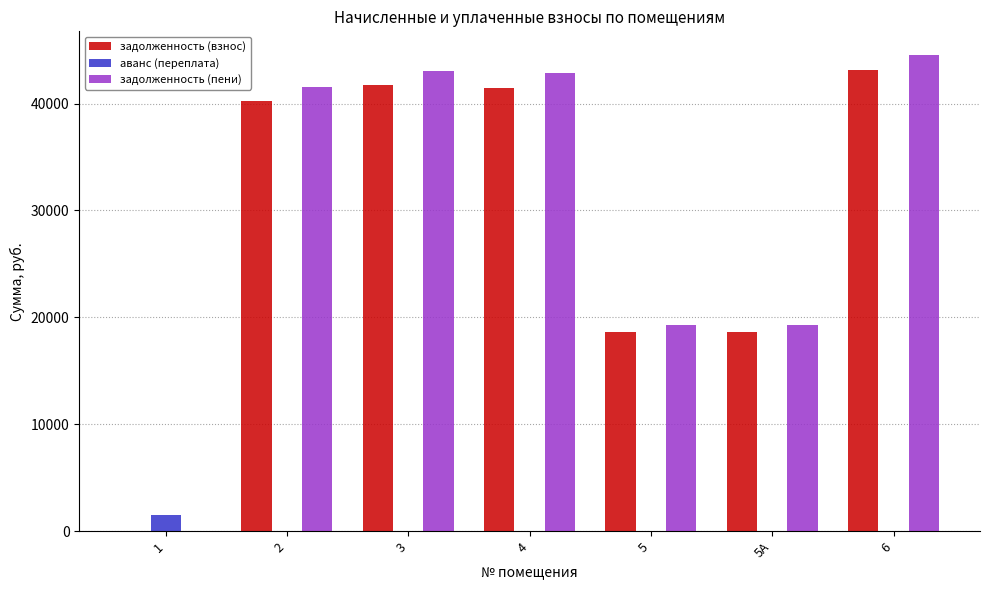

Reading left to right, list all the values displayed in this chart.

задолженность (взнос): 0.0	40206.6	41693.3	41465.3	18650.9	18650.9	43119.1
аванс (переплата): 1533.4	0.0	0.0	0.0	0.0	0.0	0.0
задолженность (пени): 0.0	41583.0	43052.9	42817.5	19259.1	19259.1	44525.3